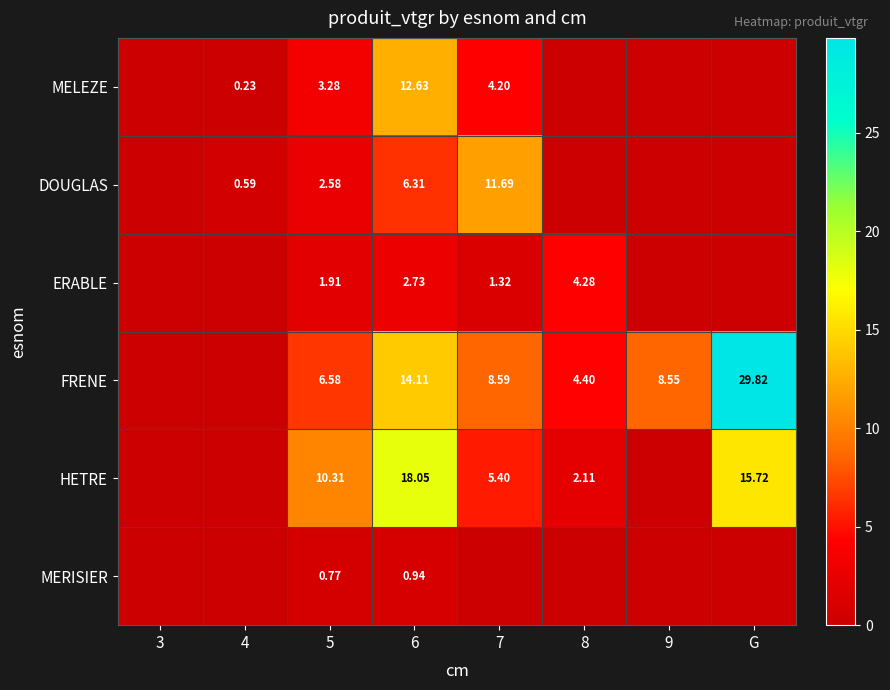

Which label corresponds to the largest value in the chart?

G